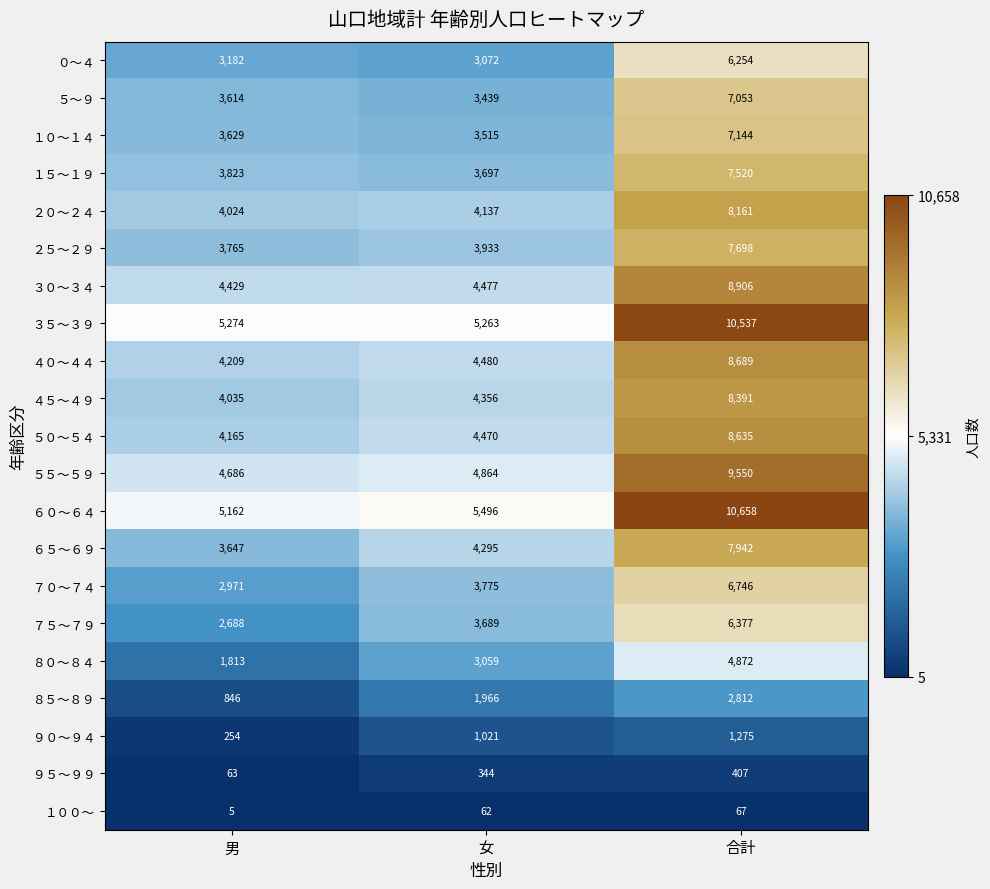

What is the difference between the second highest and minimum values in the ６５～６９ series?

648